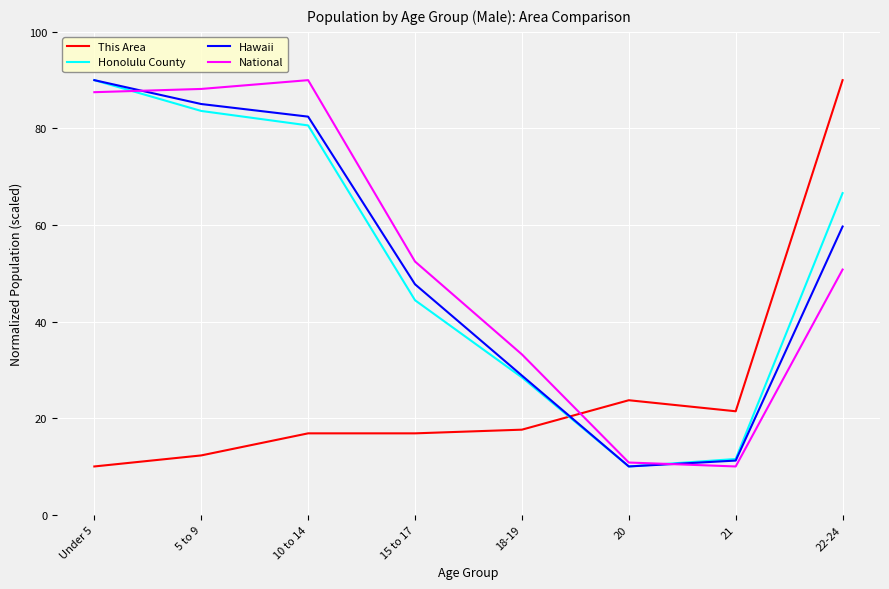

What value does the Honolulu County series have at 10 to 14?

80.6